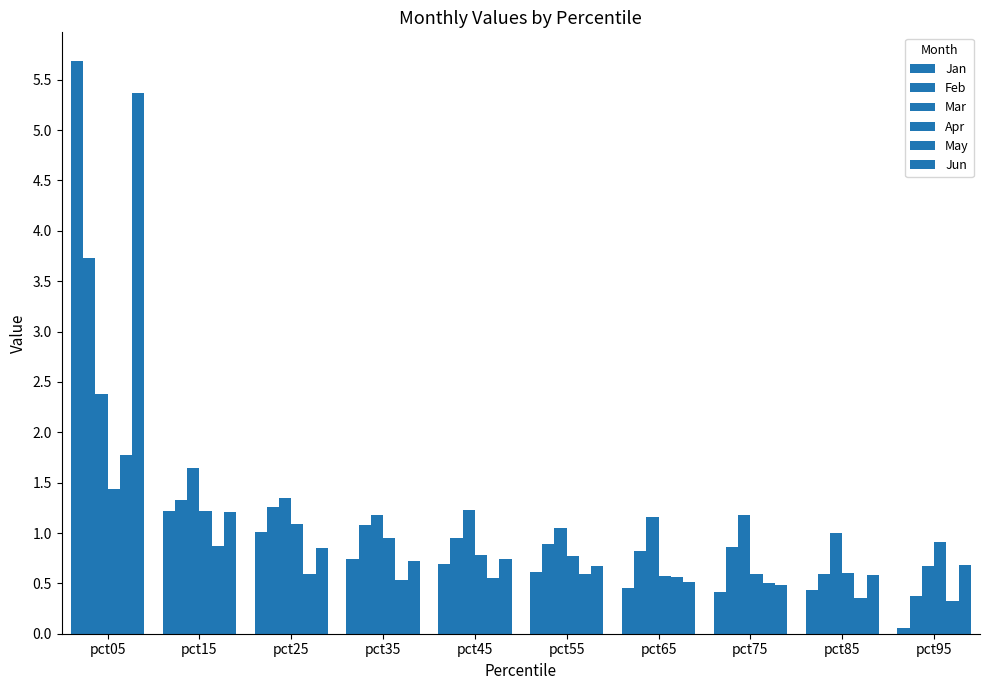

At how many categories does at least one series exceed 4?

1